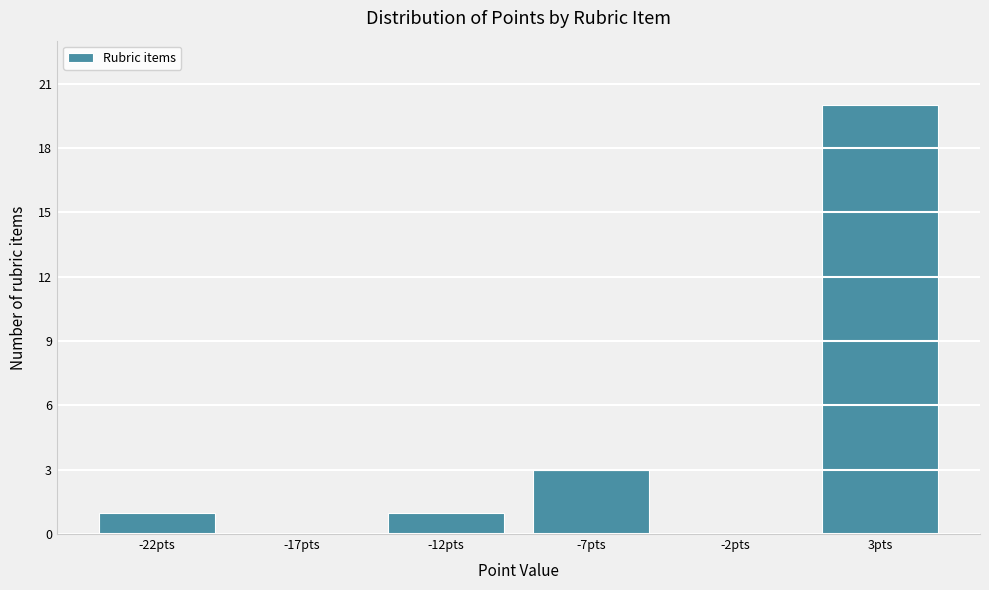

Reading left to right, extract all data points from this chart.

-22pts=1	-17pts=0	-12pts=1	-7pts=3	-2pts=0	3pts=20